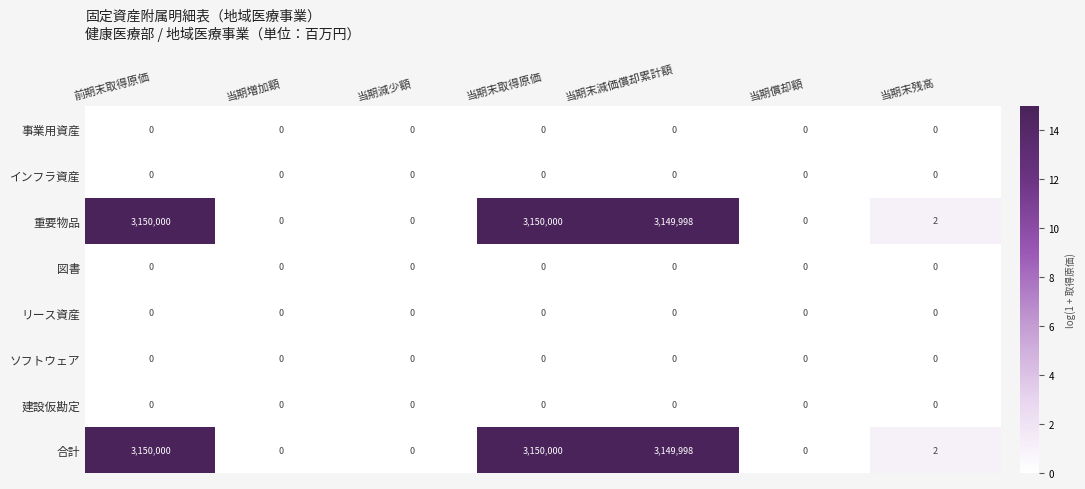

True or false: 図書 has a value of 0 at 当期償却額.

True